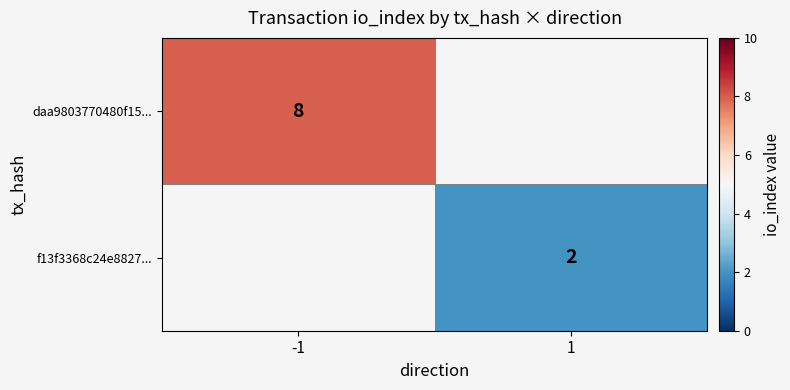

True or false: f13f3368c24e8827... has a value of 2 at 1.

True